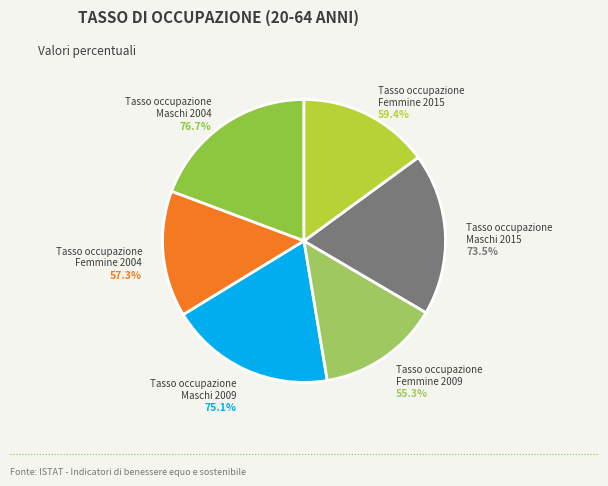

Which category has the smallest portion of the pie?

Femmine 2009